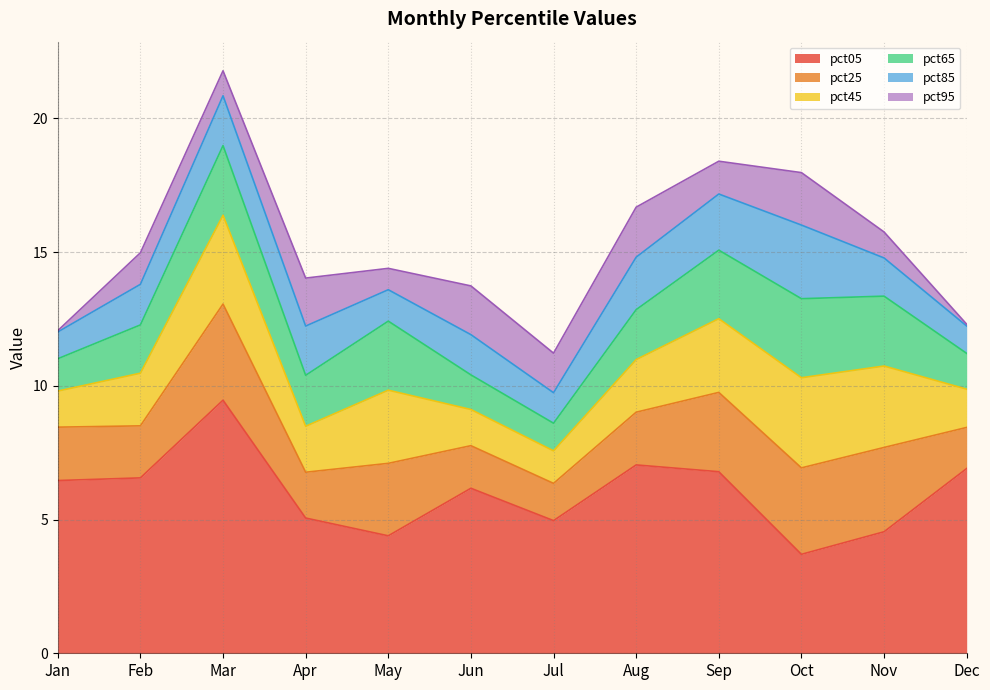

Does the chart display data point markers on the line(s)?

No